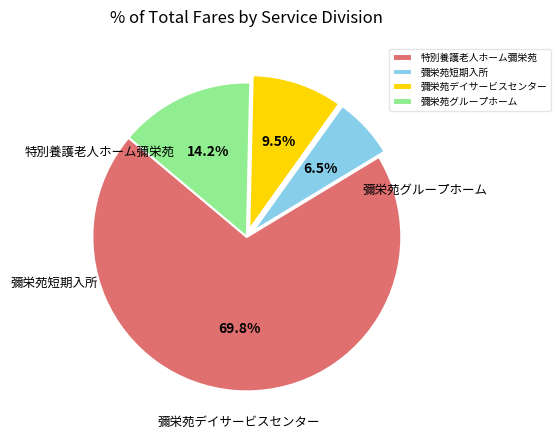

What is the largest slice in the pie chart?

特別養護老人ホーム彌栄苑